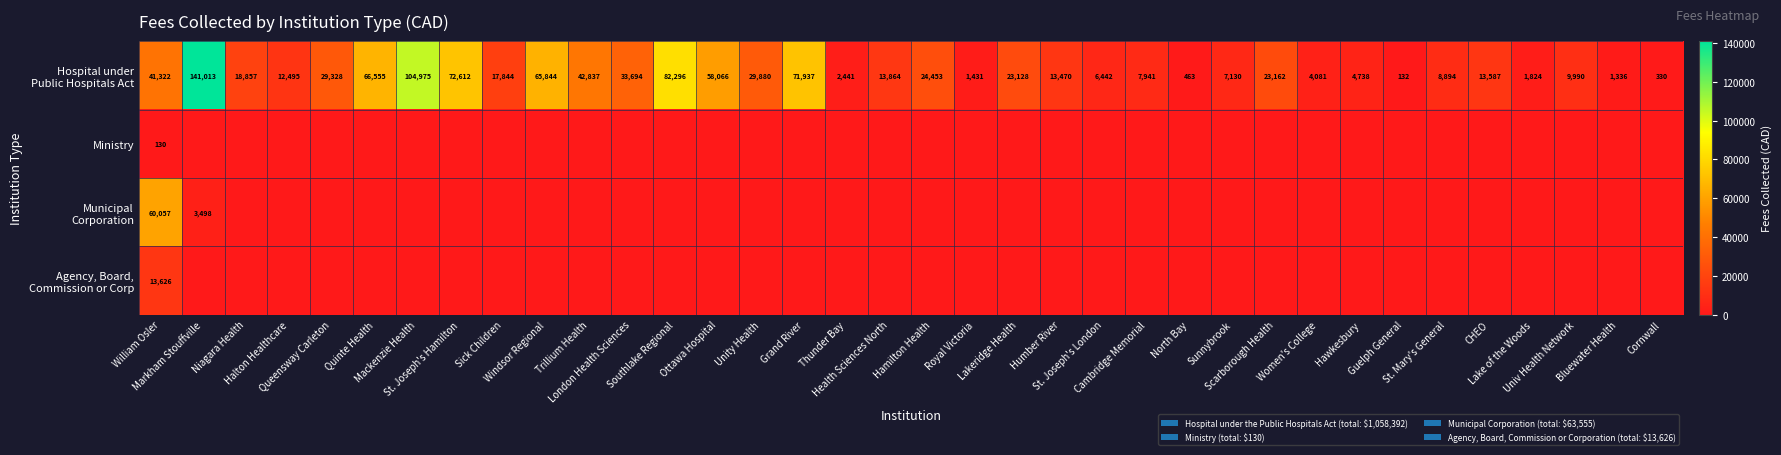

What is the maximum value for Agency, Board, Commission or Corp?

13625.6